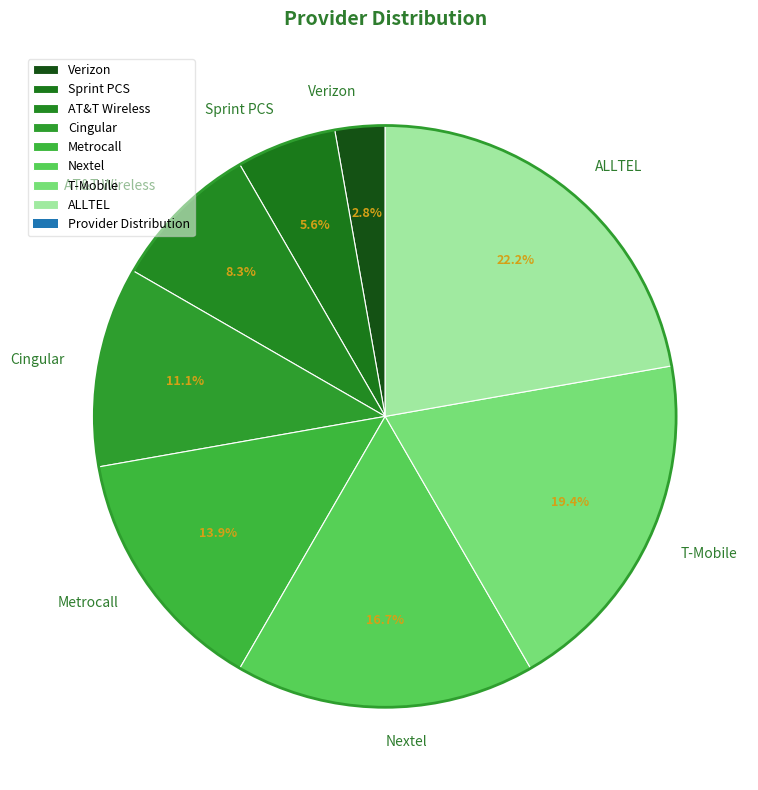

Which category has the biggest portion of the pie?

ALLTEL